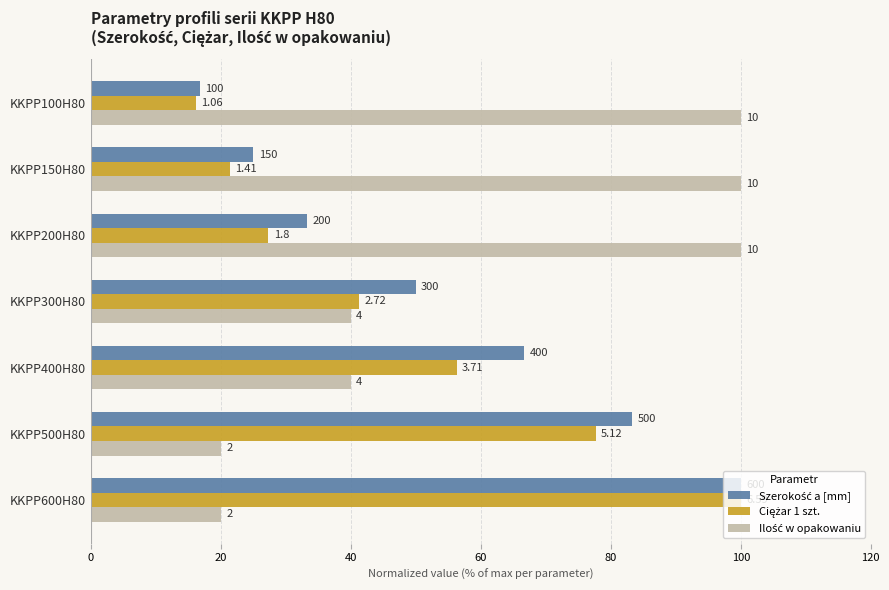

What is the value of the Ciężar 1 szt. bar at the 5th from the left?

56.3